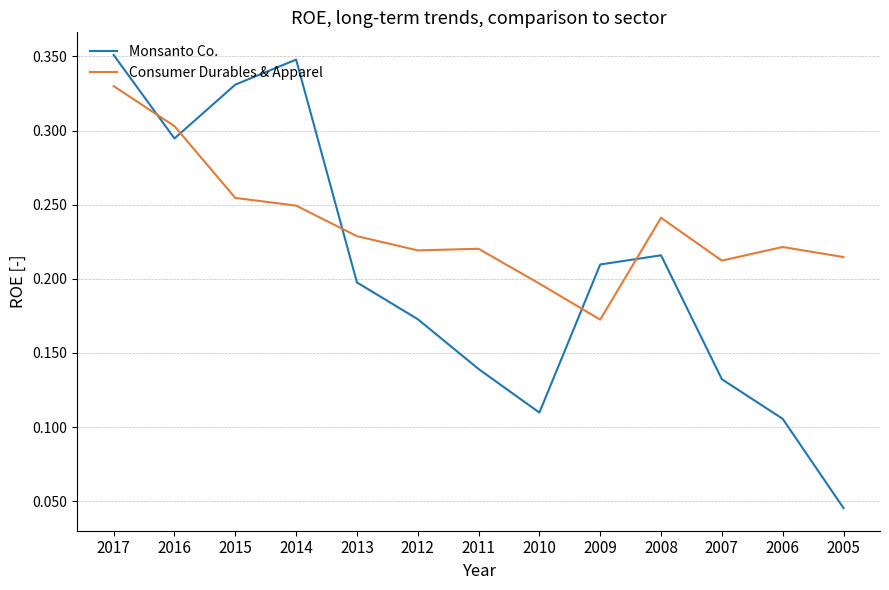

Which series has the largest range (max minus min)?

Monsanto Co.